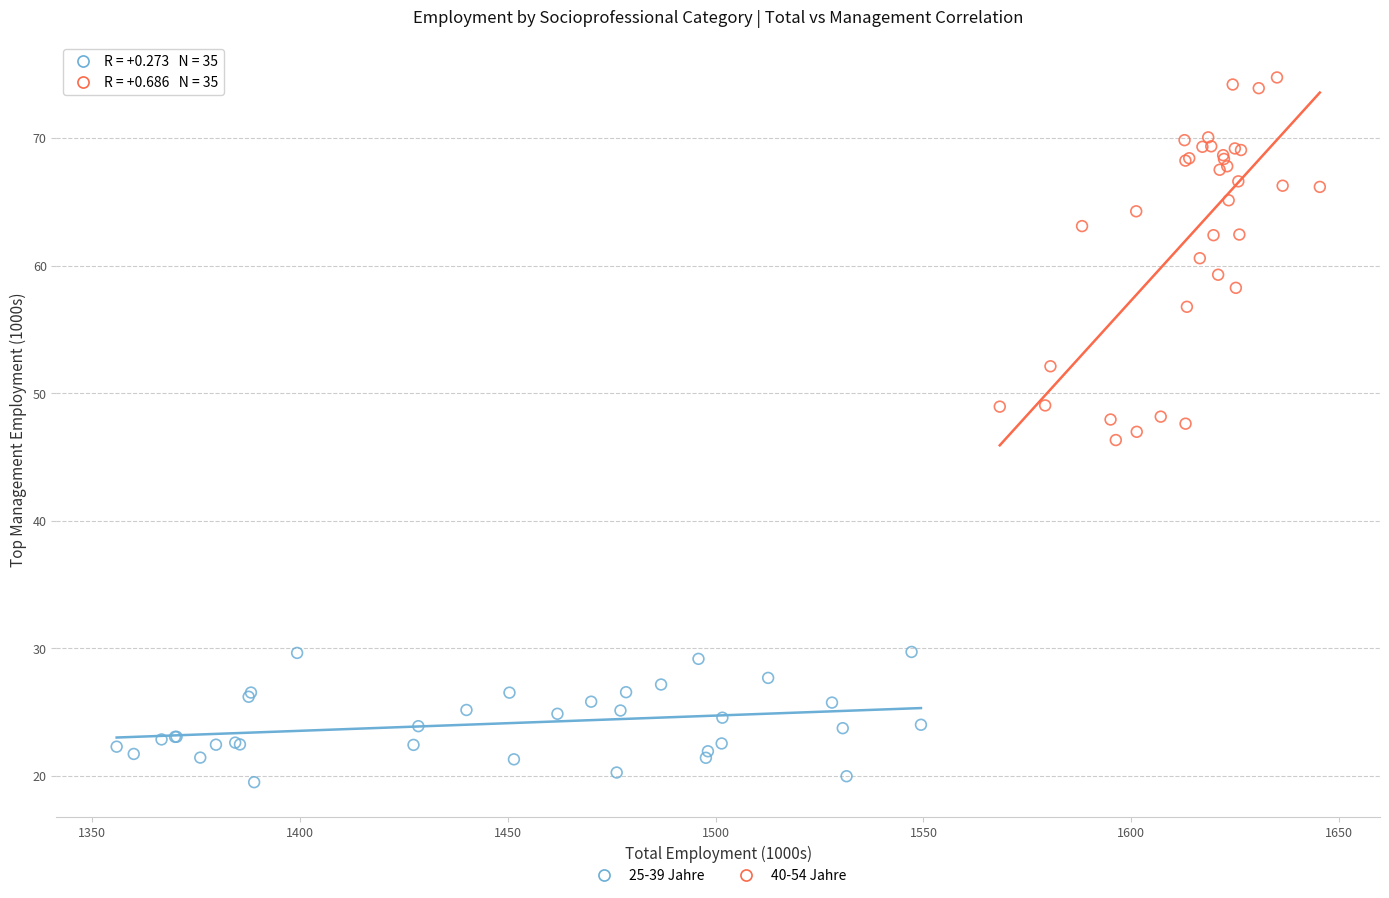

Which series contains the lowest Y value?

25-39 Jahre